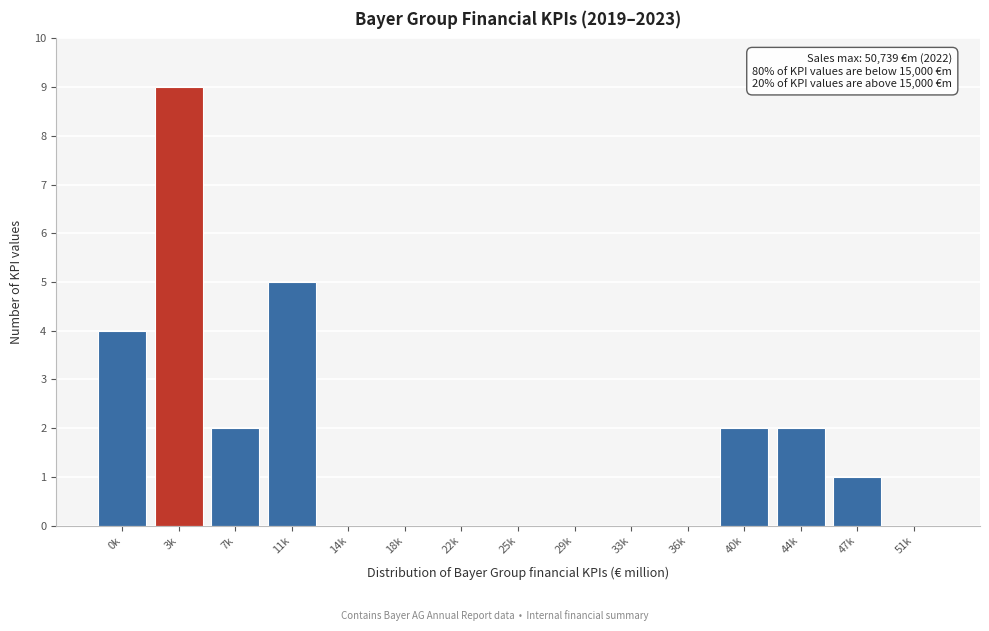

Reading left to right, list all the values displayed in this chart.

0k=4	3k=9	7k=2	11k=5	14k=0	18k=0	22k=0	25k=0	29k=0	33k=0	36k=0	40k=2	44k=2	47k=1	51k=0